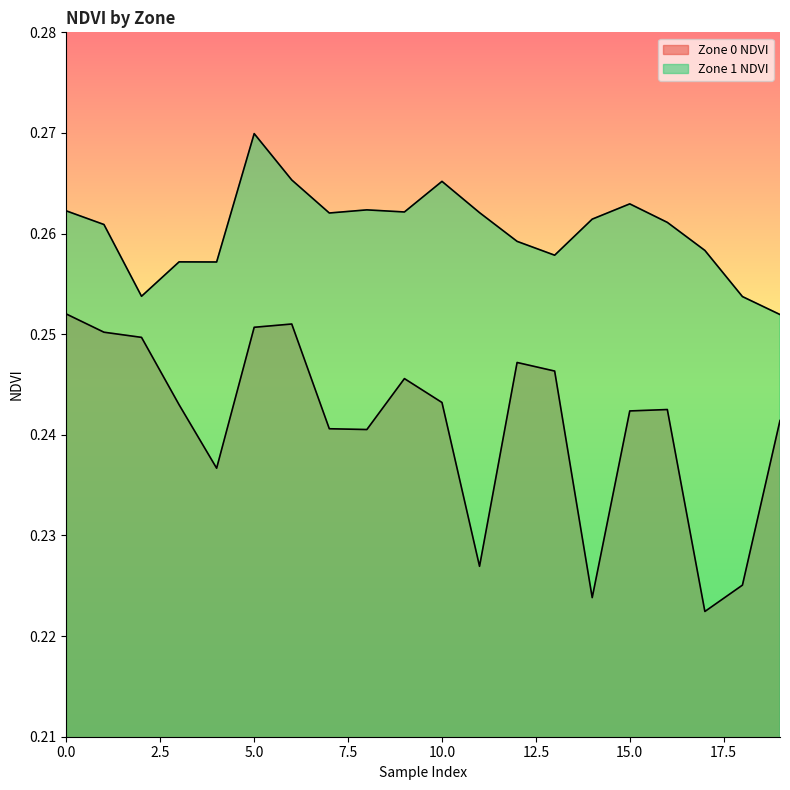

How many lines are shown in the chart?

2